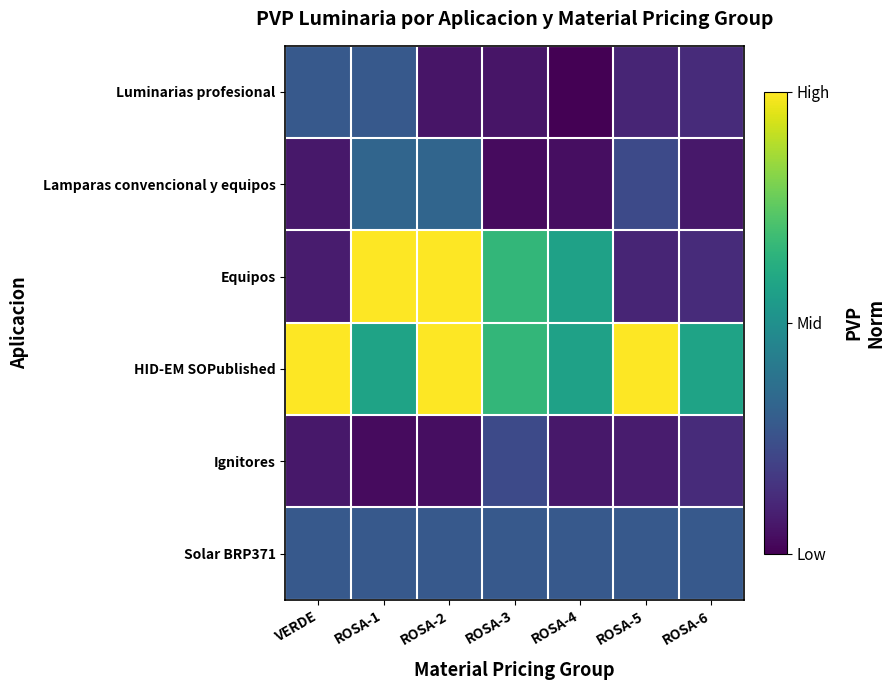

Which category has the lowest value across all series?

ROSA-4